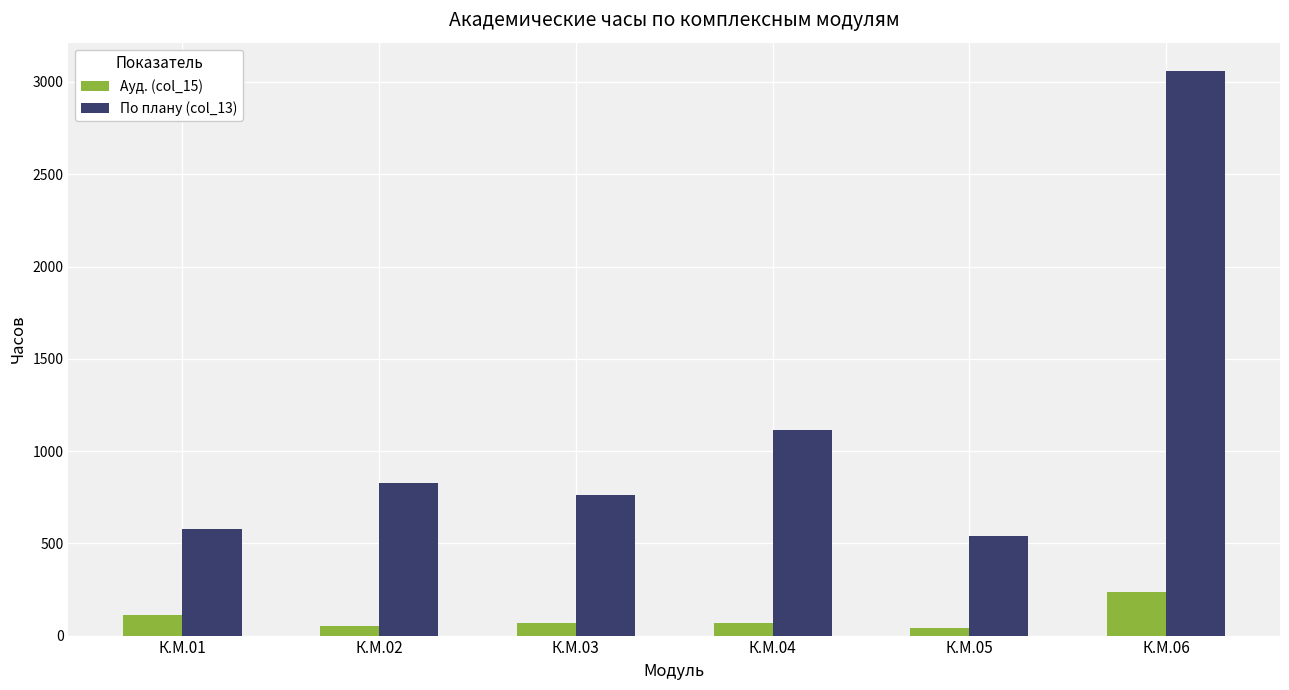

The value of Ауд. (col_15) at К.М.06 is 388. True or false?

False